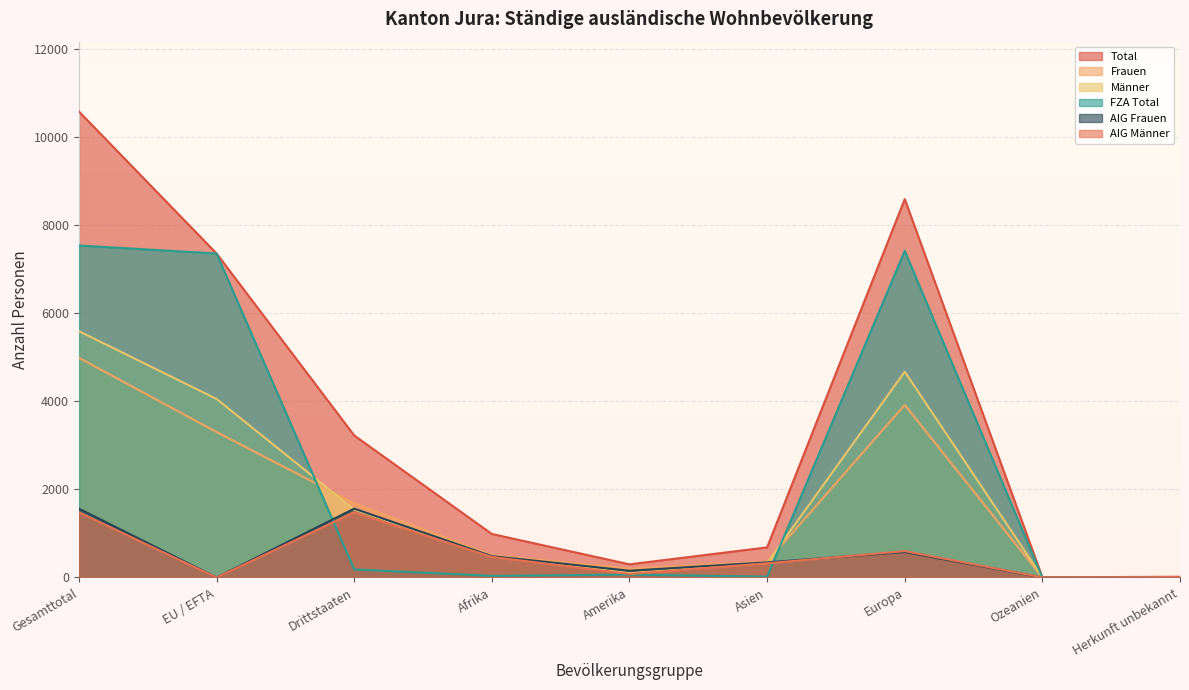

What position from the right is Herkunft unbekannt?

1